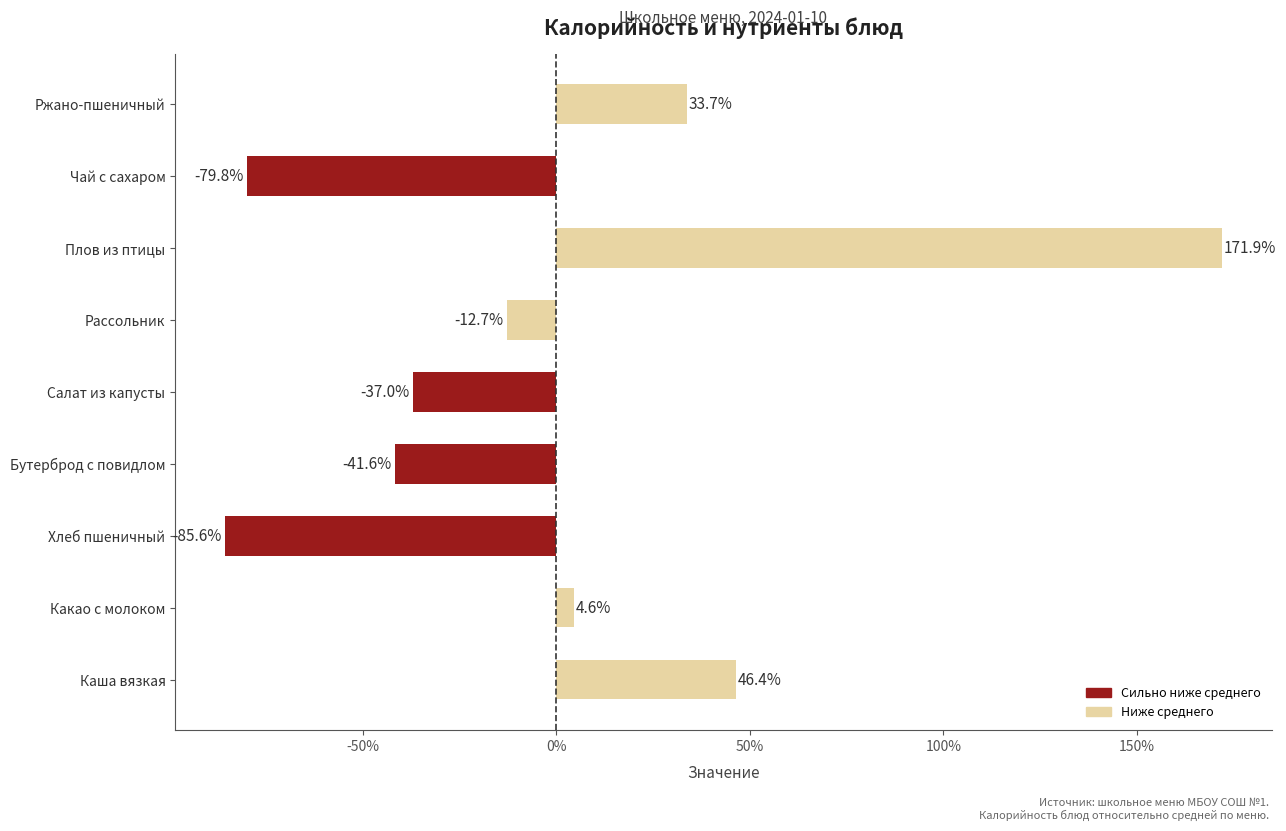

How many values are above zero?

4